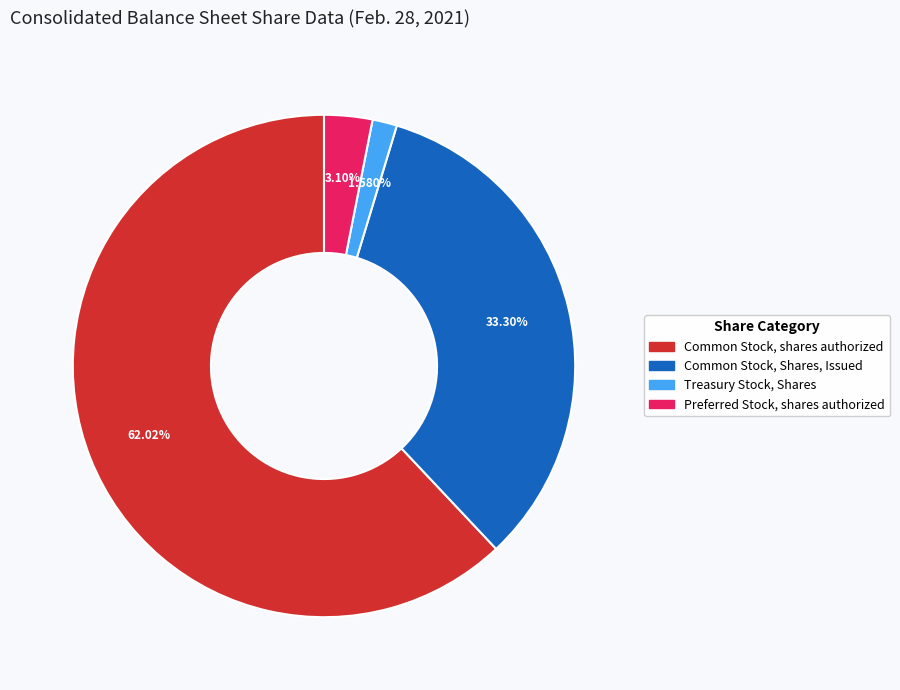

What percentage do Preferred Stock, shares authorized and Treasury Stock, Shares together represent?

4.7%